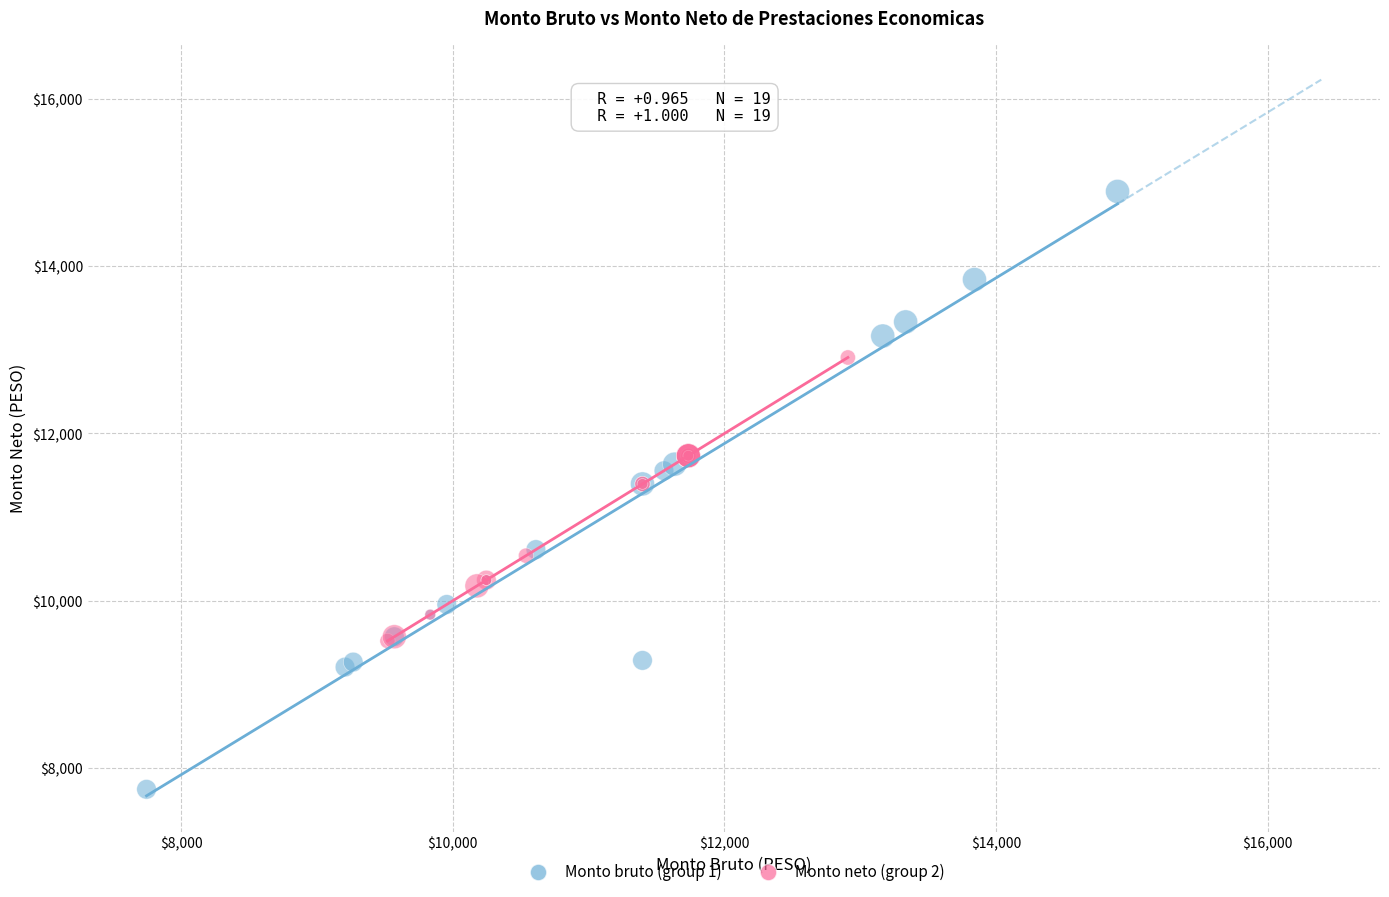

Which series reaches the maximum Y coordinate?

Monto bruto (group 1)